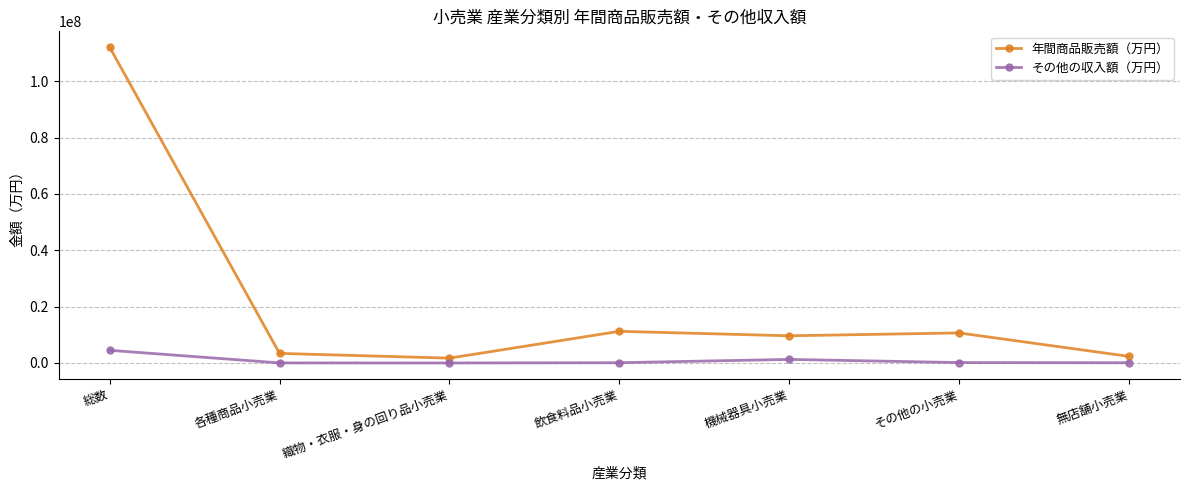

Is this an area chart (filled region under the line)?

No